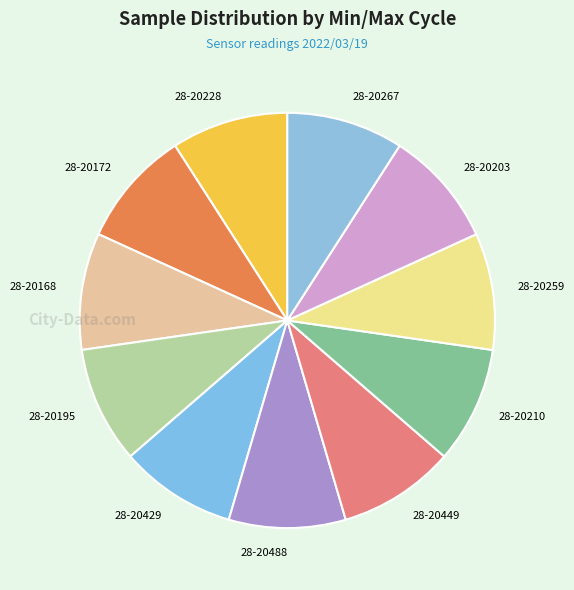

Approximately how many times larger is the value at 28-20228 compared to 28-20203?

1.0